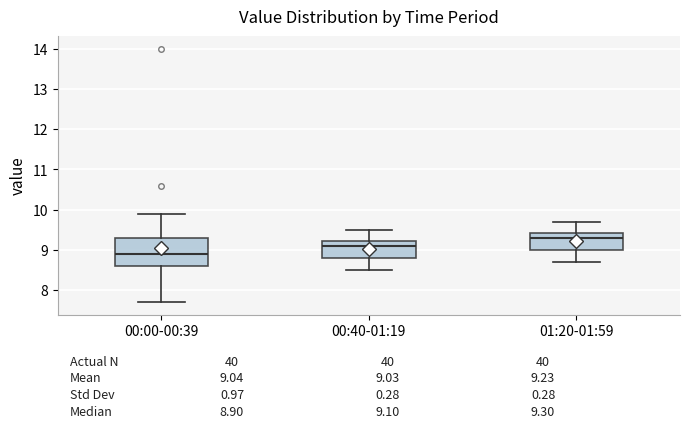

Comparing the boxes themselves (not the whiskers), which one is the tallest?

00:00-00:39